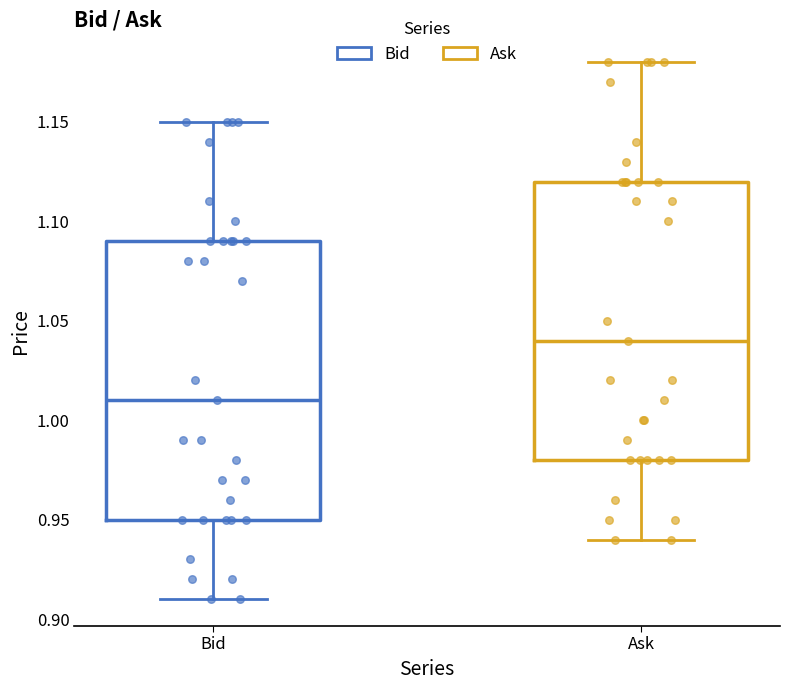

Reading left to right, transcribe this box plot: for each box, give where its median line is, the range the box spans, and where its two whiskers end, as read against the y-axis. The values are not printed on the chart, so give them approximately, as read against the axis.

Bid: median 1.01, box 0.95 to 1.09, whiskers 0.91 to 1.15
Ask: median 1.04, box 0.98 to 1.12, whiskers 0.94 to 1.18